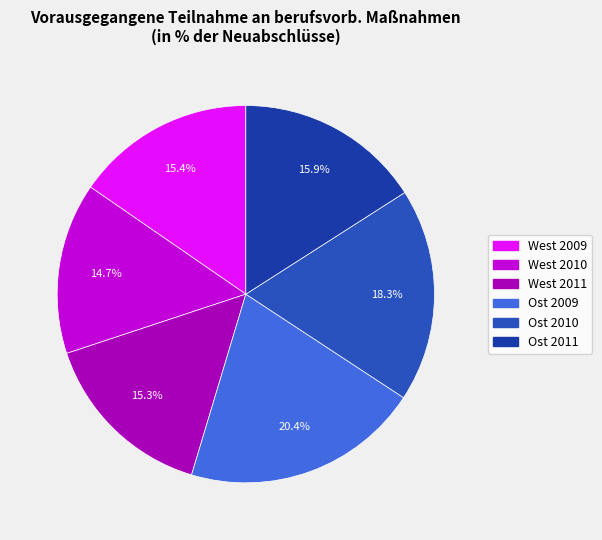

Approximately how many times larger is the value at Ost 2011 compared to Ost 2009?

0.8